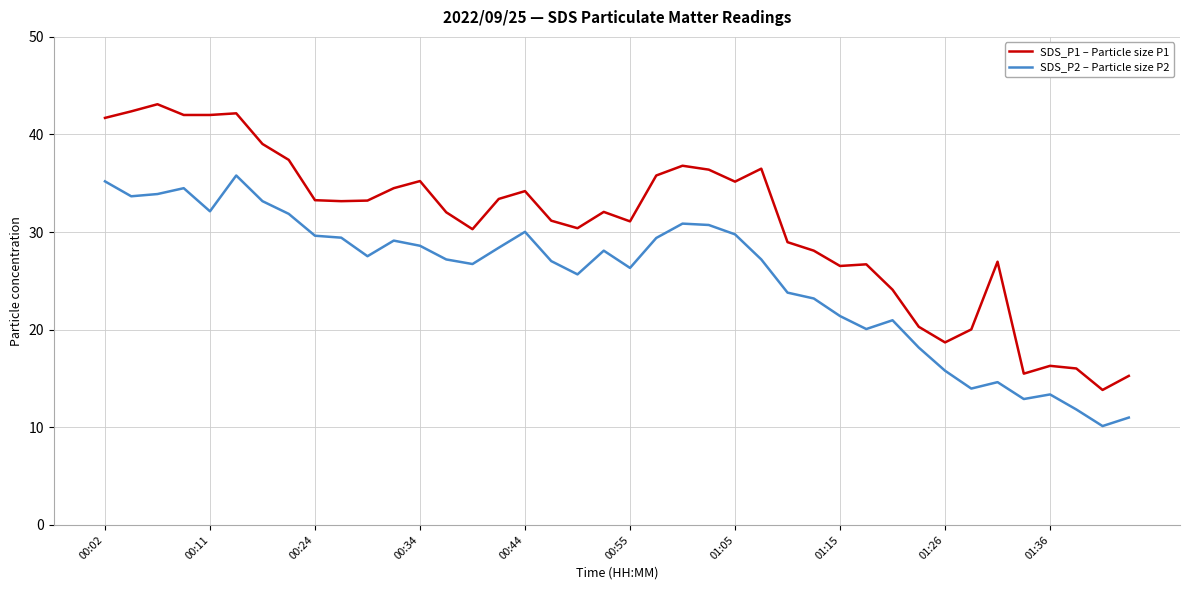

What is the difference between the maximum and minimum values in the SDS_P2 – Particle size P2 series?

25.7